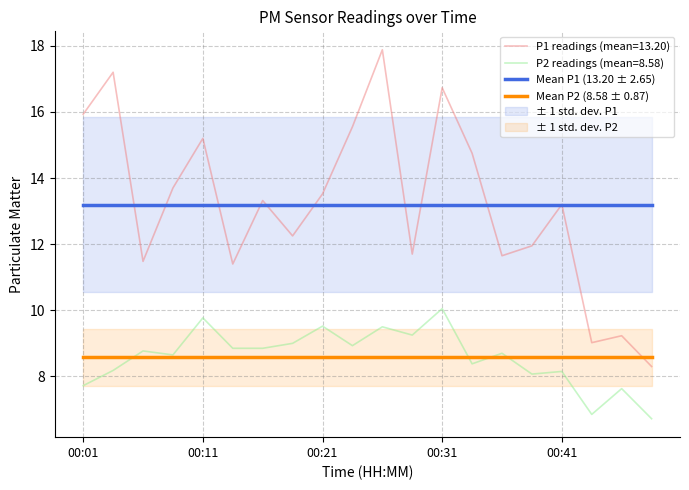

Is the value of P2 readings (mean=8.58) at 00:21 greater than the value of Mean P2 (8.58 ± 0.87) at 00:41?

Yes